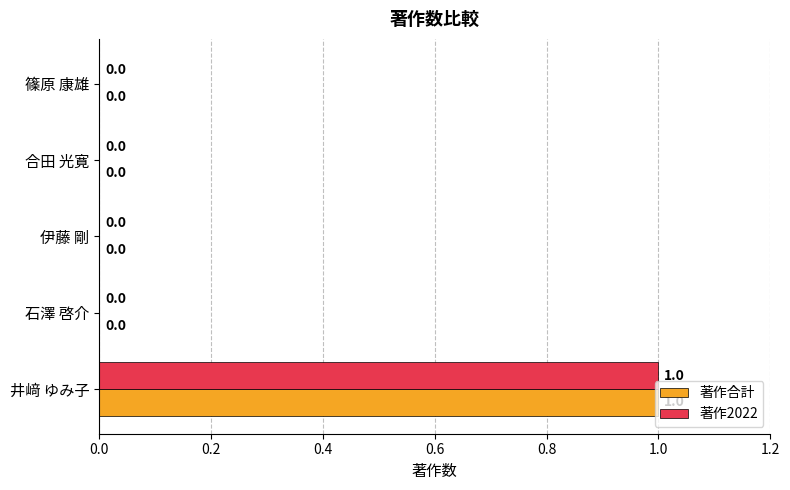

At which label does 著作2022 reach its peak?

井﨑 ゆみ子